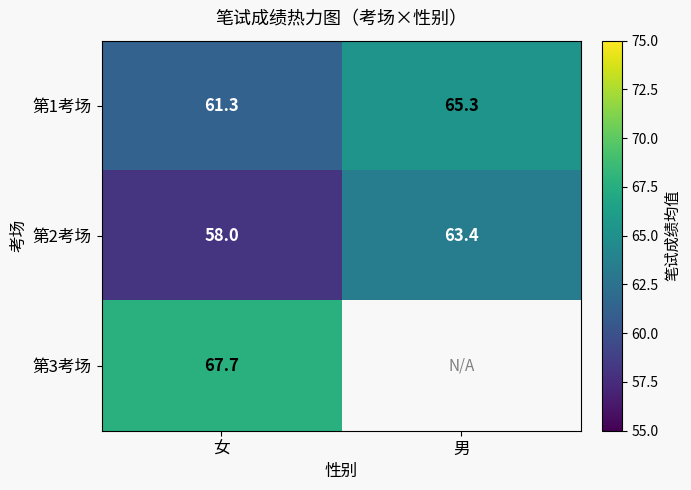

At which category does the chart reach its peak across all series?

女